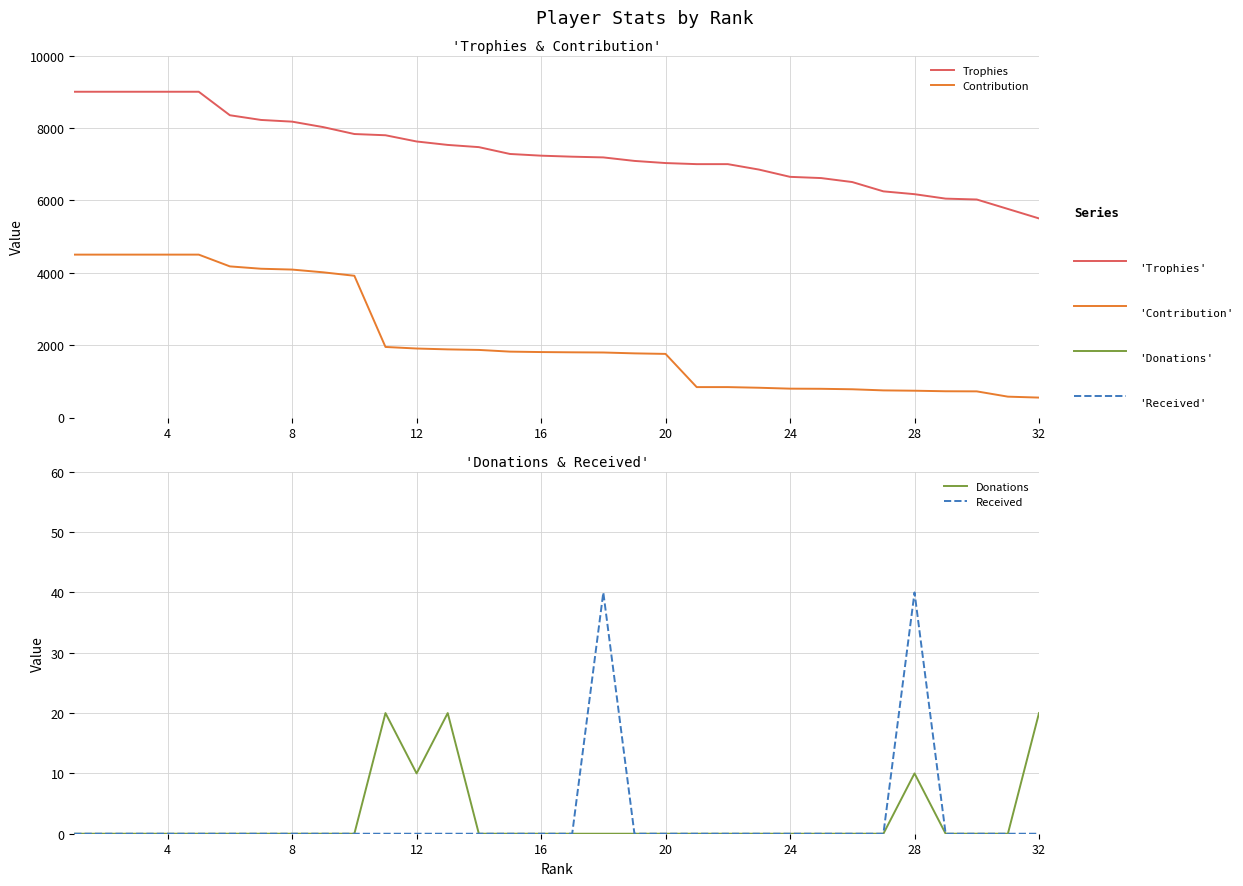

Is the value of Received at 29 greater than the value of Donations at 4?

No